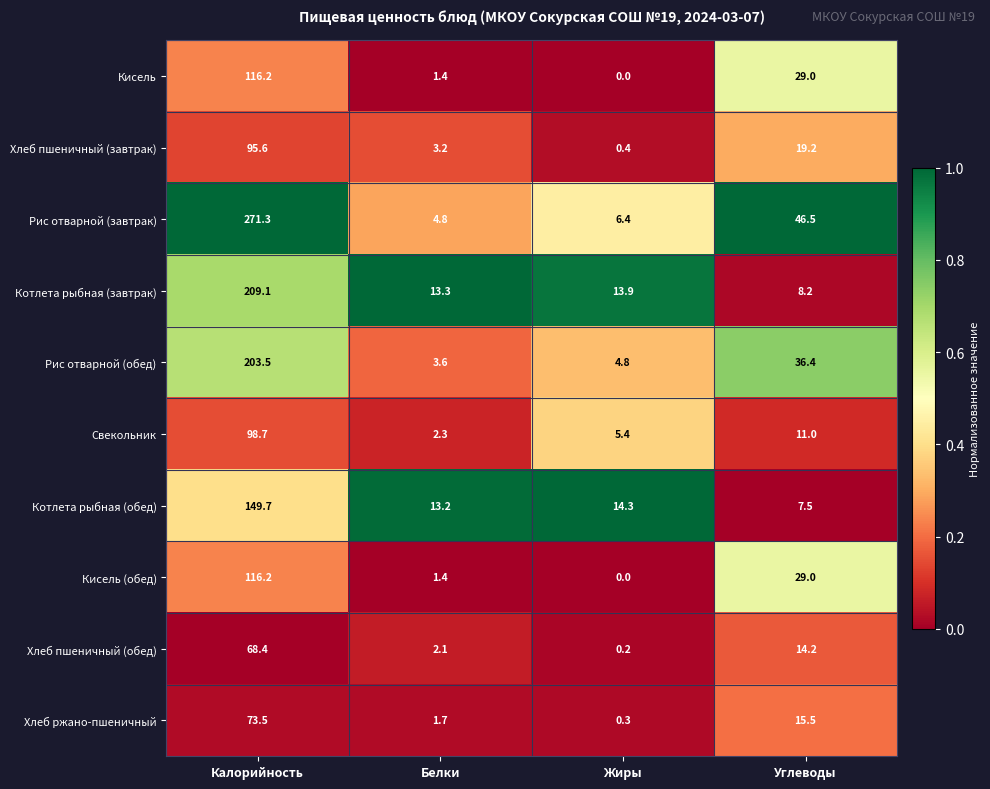

What is the difference between the maximum and minimum values in the Рис отварной (завтрак) series?

266.5